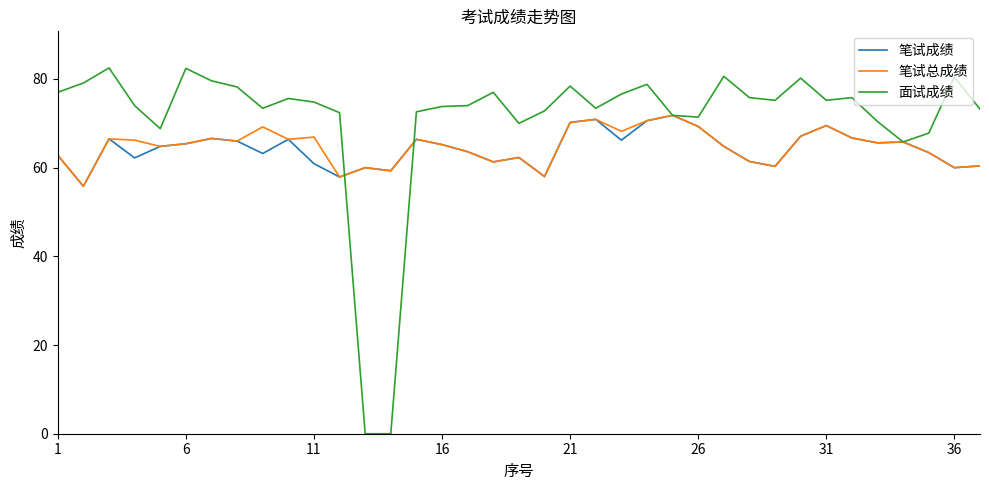

Which series has the largest range (max minus min)?

面试成绩